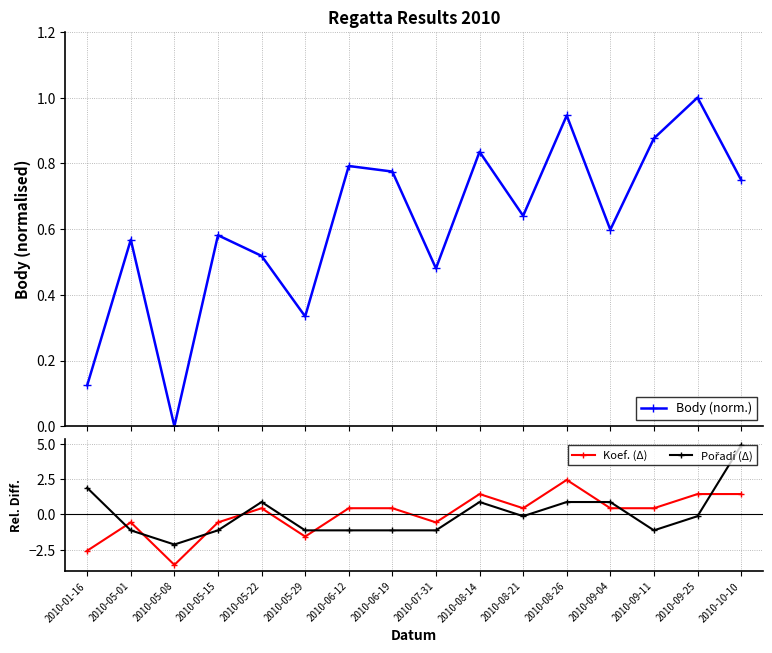

What is the value of the Body (norm.) point at the 7th from the left?

0.8